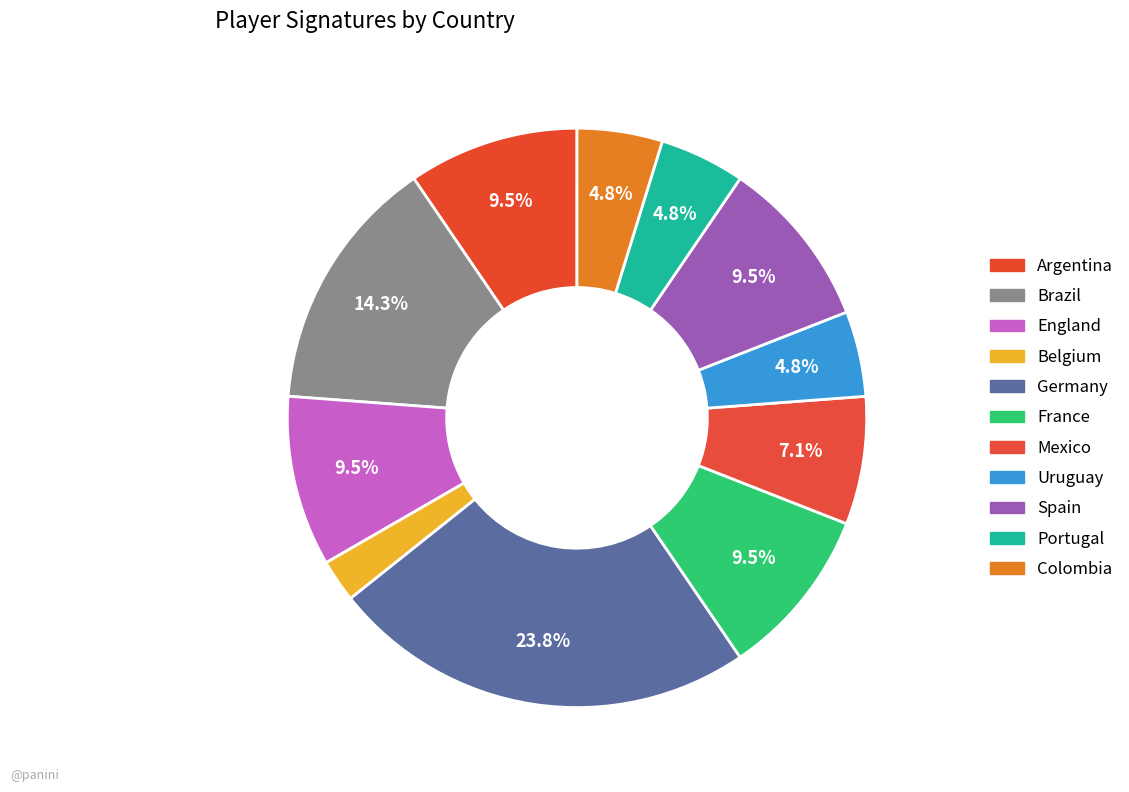

Count the number of slices in the pie.

11